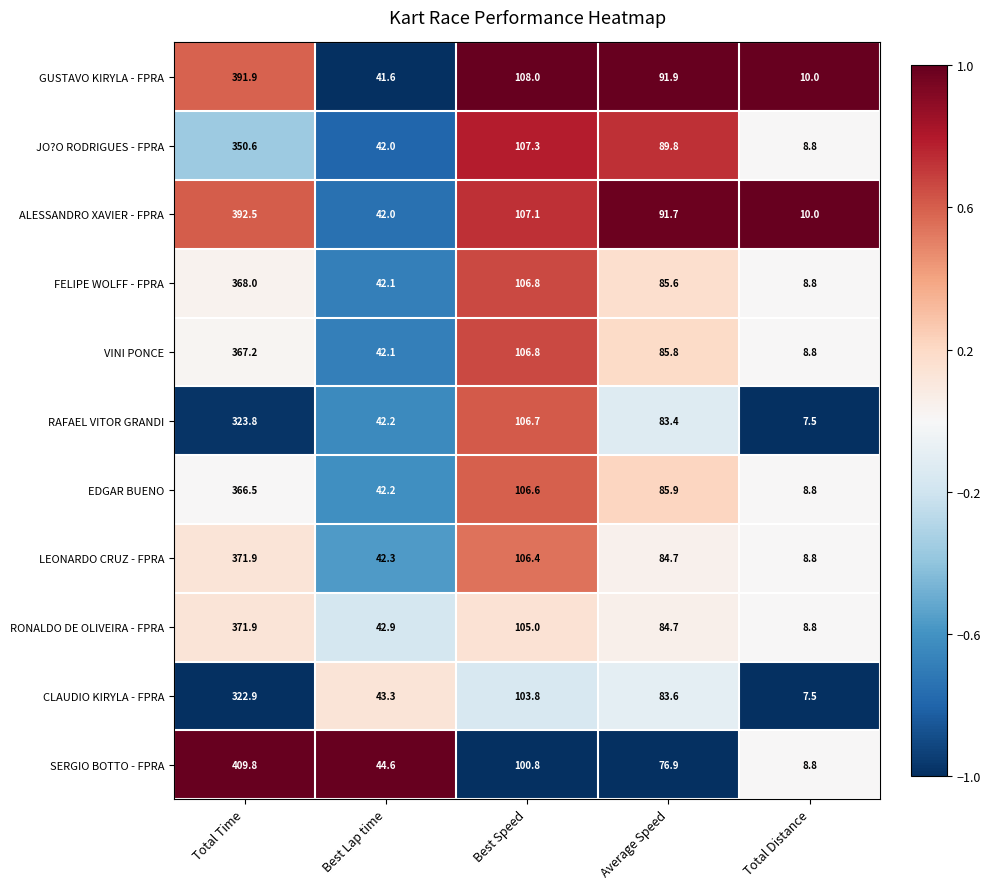

Count the number of data series in this chart.

11